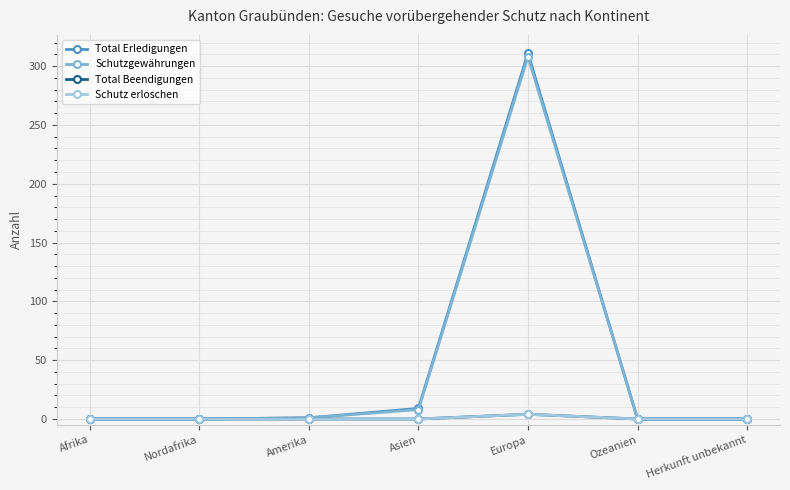

What position from the right is Ozeanien?

2